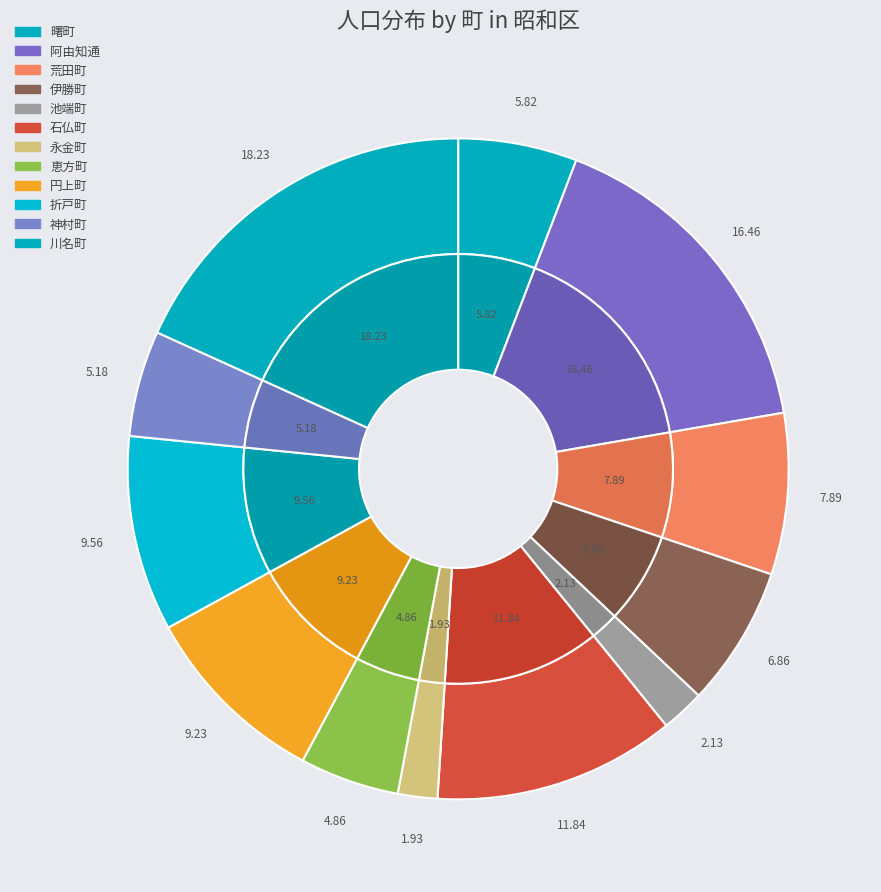

Count the number of slices in the pie.

12